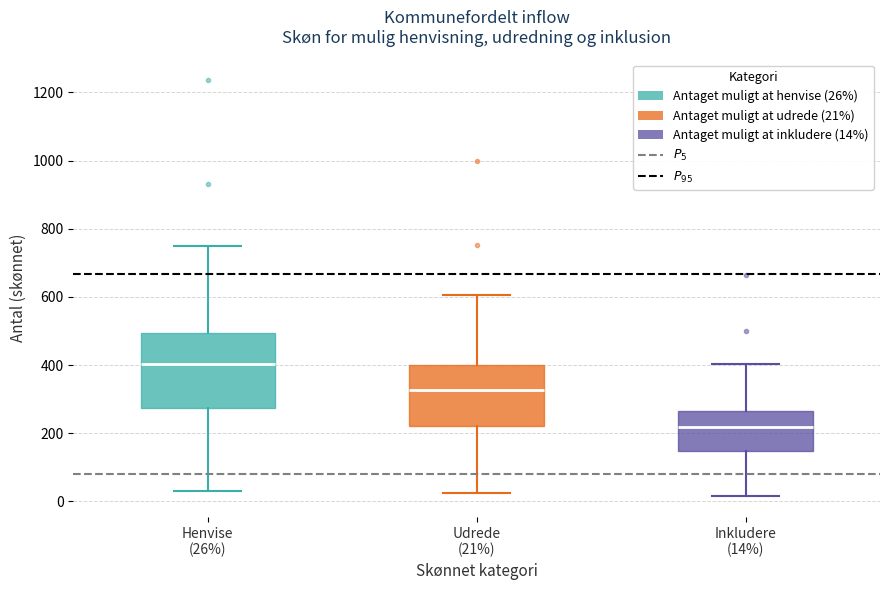

Which box's median line is the lowest?

Inkludere (14%)